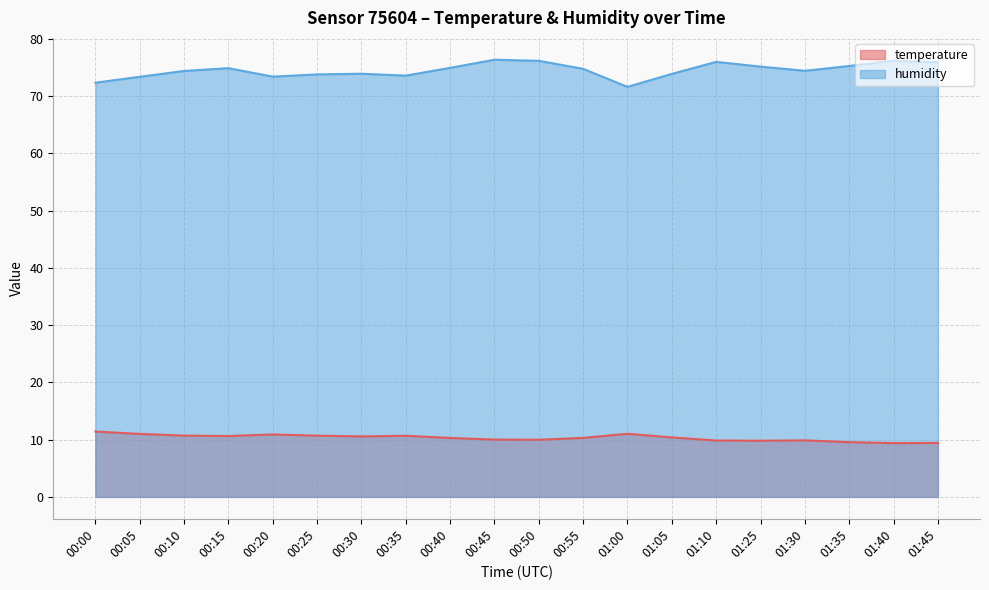

The humidity series shows 38.1 at 00:45. True or false?

False